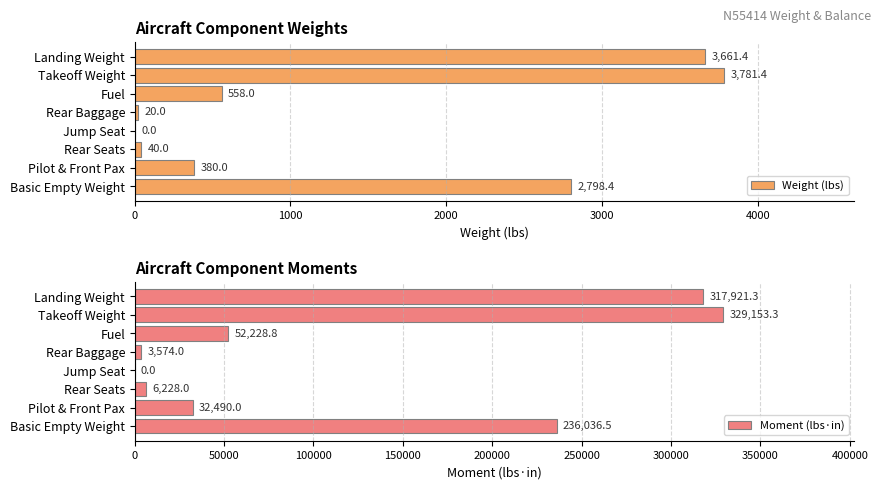

The value of Weight (lbs) at Jump Seat is -2443.9. True or false?

False